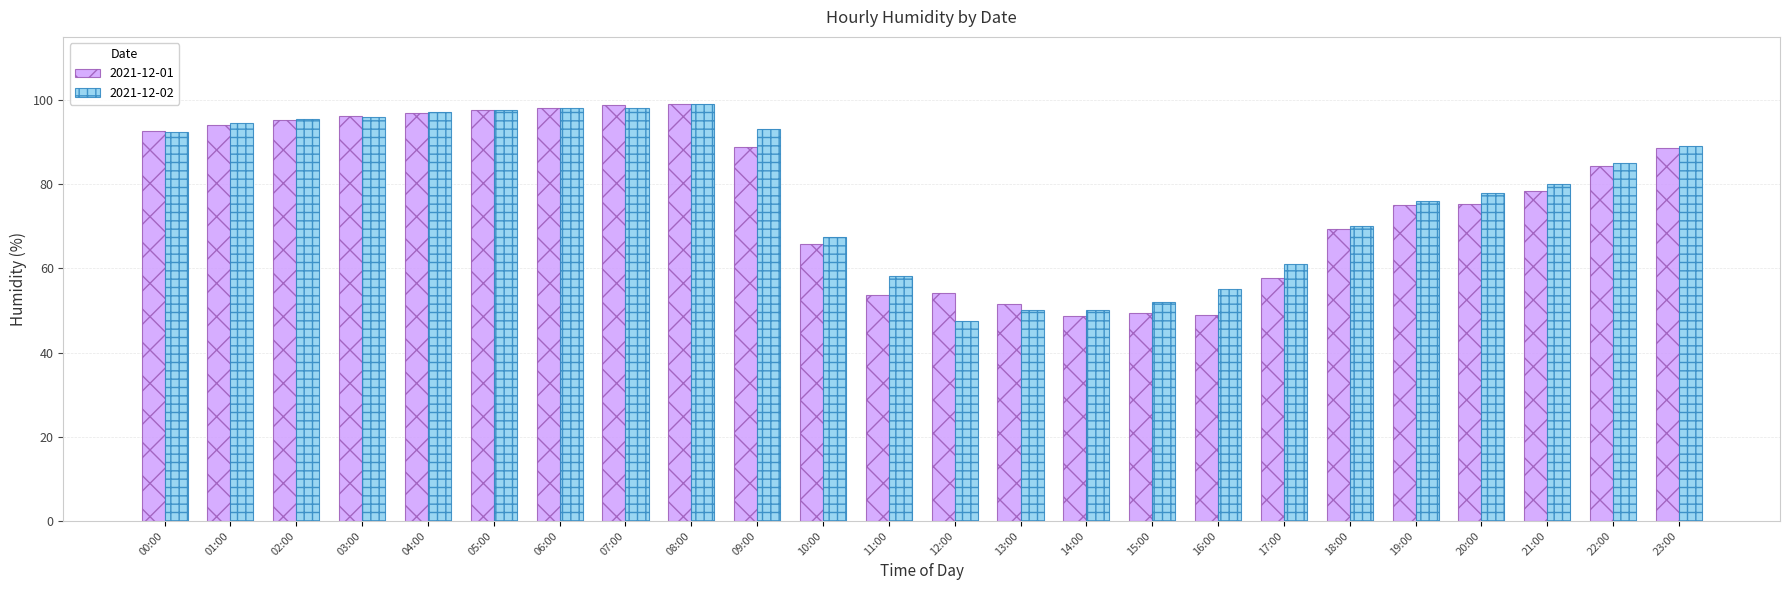

Are the bars horizontal?

No